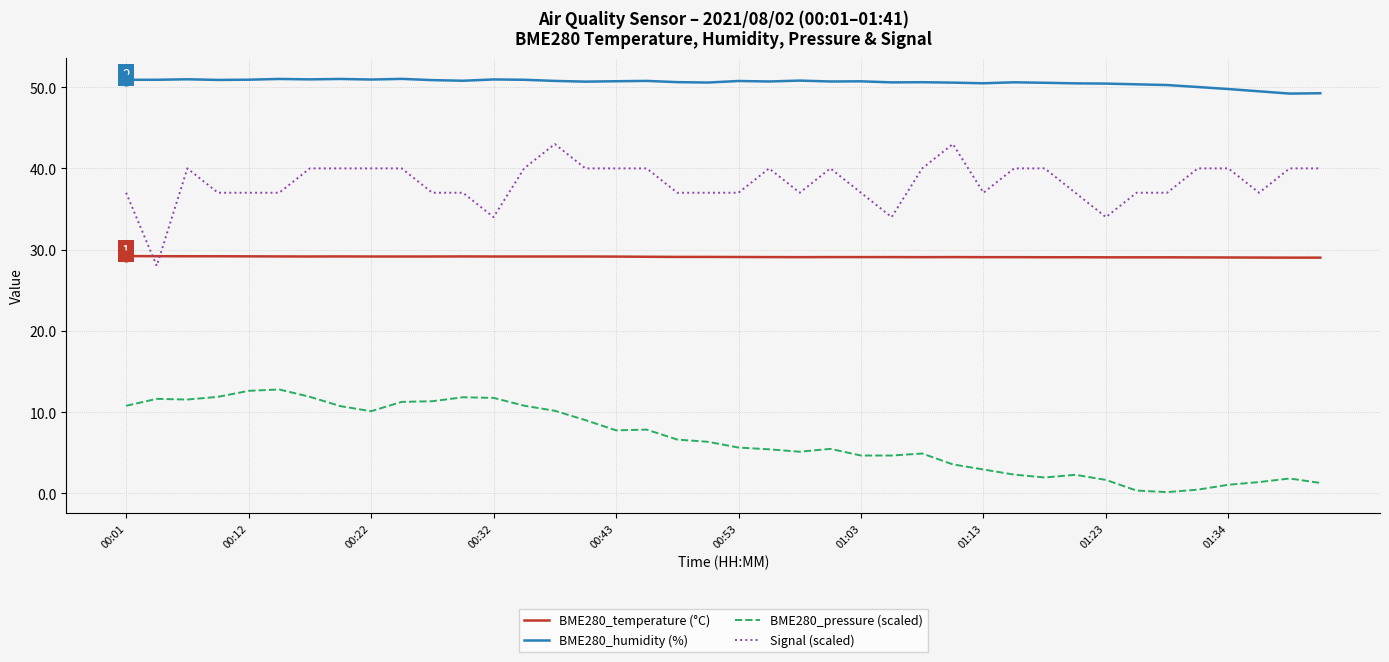

Which series has the largest total across all categories?

BME280_humidity (%)